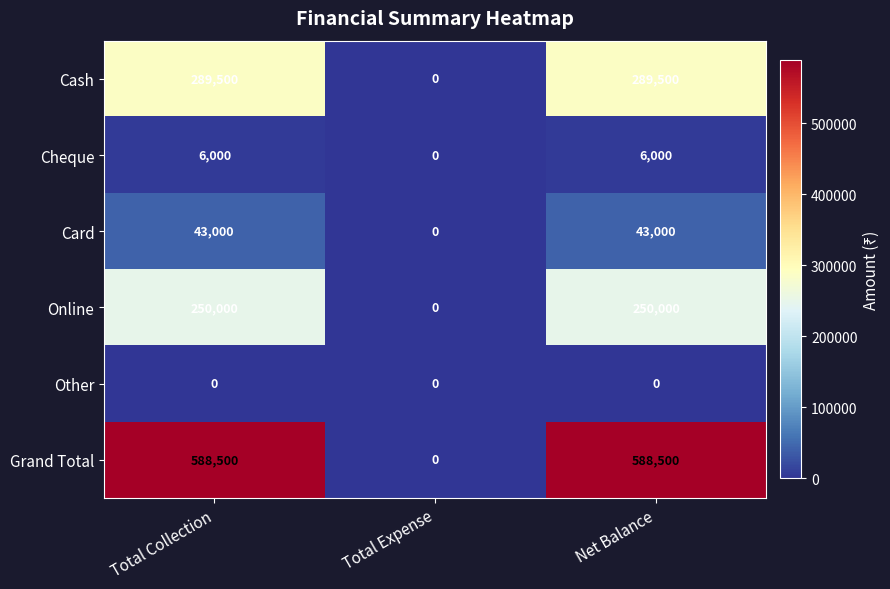

Rank the series by their maximum value, from lowest to highest.

Other, Cheque, Card, Online, Cash, Grand Total